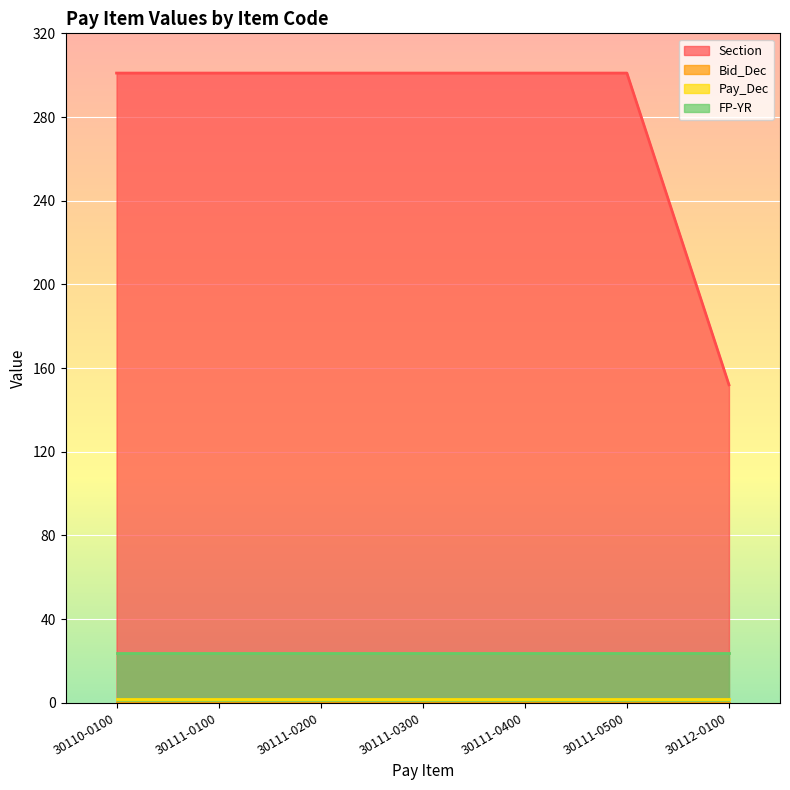

Which category has the lowest value in the Section series?

30112-0100